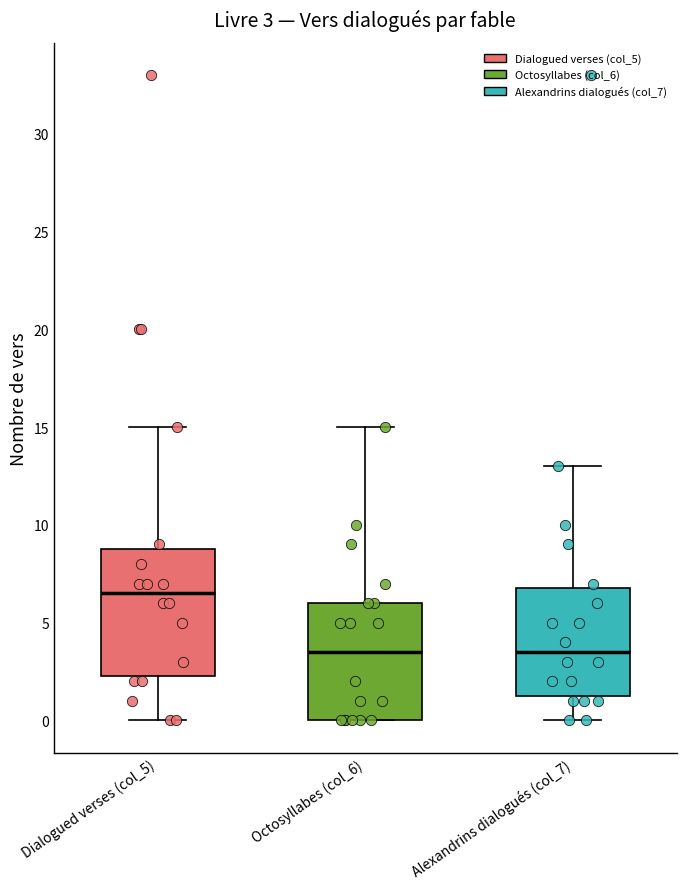

Which box is the tallest, from its lower edge to its upper edge?

Dialogued verses (col_5)